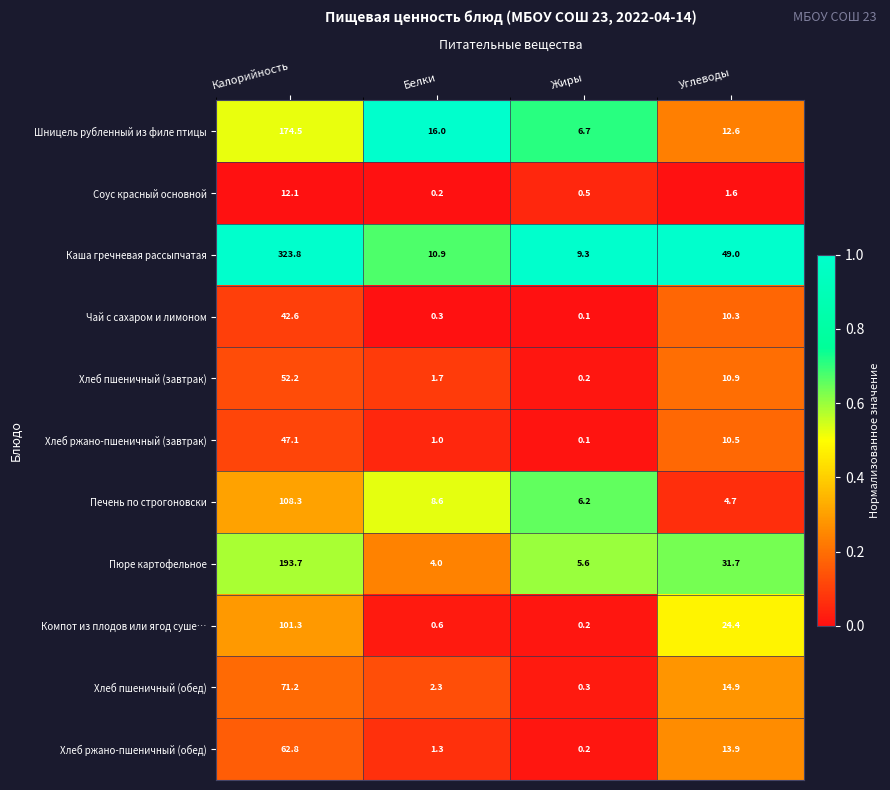

What is the difference between the maximum and minimum values in the Хлеб пшеничный (завтрак) series?

52.0